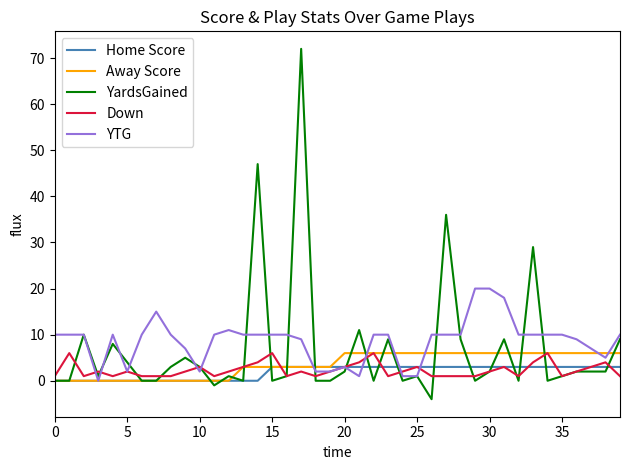

What is the highest value of the Away Score series?

6